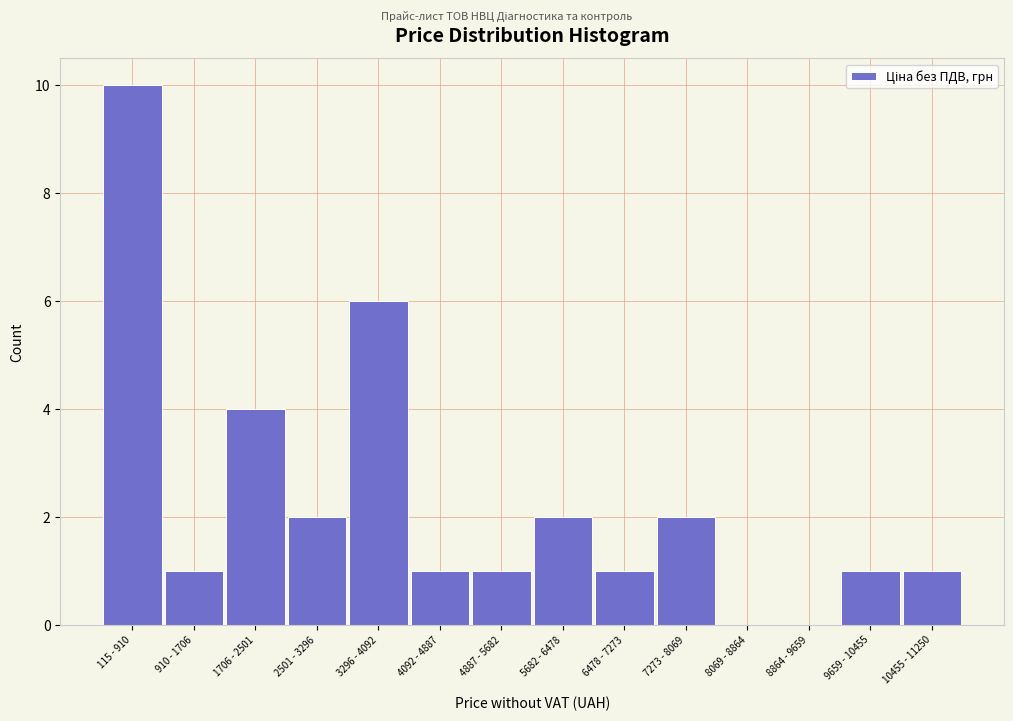

Reading left to right, what are all the values shown in this chart?

115 - 910=10	910 - 1706=1	1706 - 2501=4	2501 - 3296=2	3296 - 4092=6	4092 - 4887=1	4887 - 5682=1	5682 - 6478=2	6478 - 7273=1	7273 - 8069=2	8069 - 8864=0	8864 - 9659=0	9659 - 10455=1	10455 - 11250=1